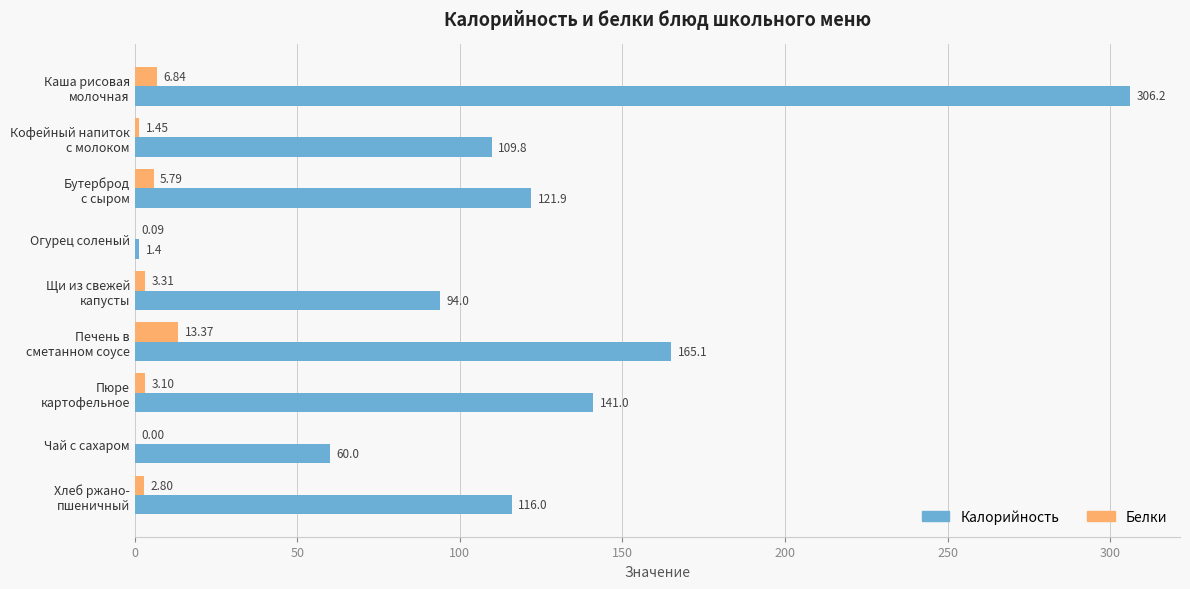

Which series has the largest total across all categories?

Калорийность